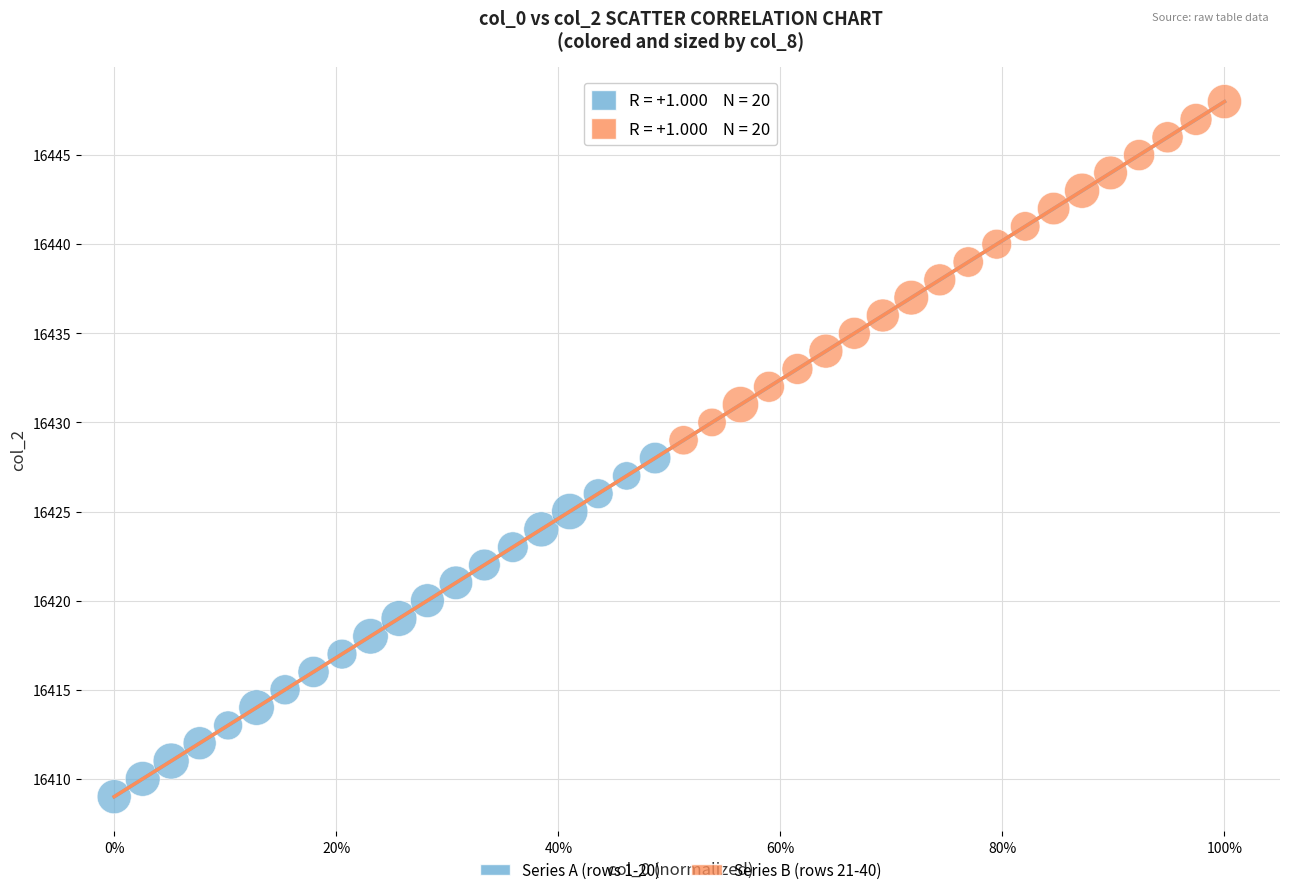

Which series reaches the minimum Y coordinate?

Series A (rows 1-20)